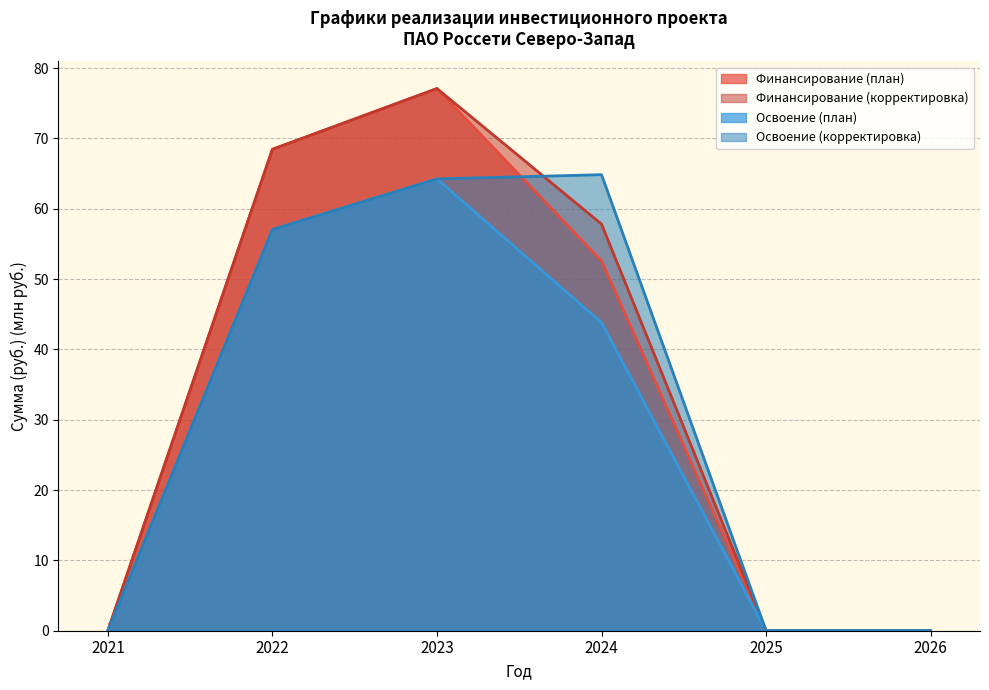

What are all the series names shown in the legend?

Финансирование (план), Финансирование (корректировка), Освоение (план), Освоение (корректировка)